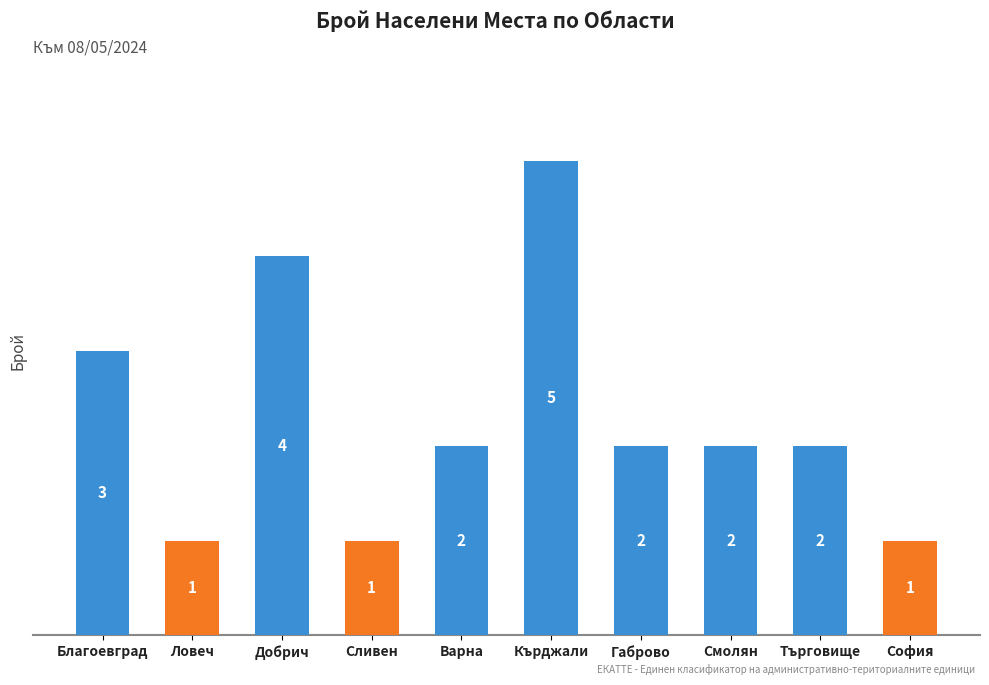

What is the label of the 5th bar from the right?

Кърджали